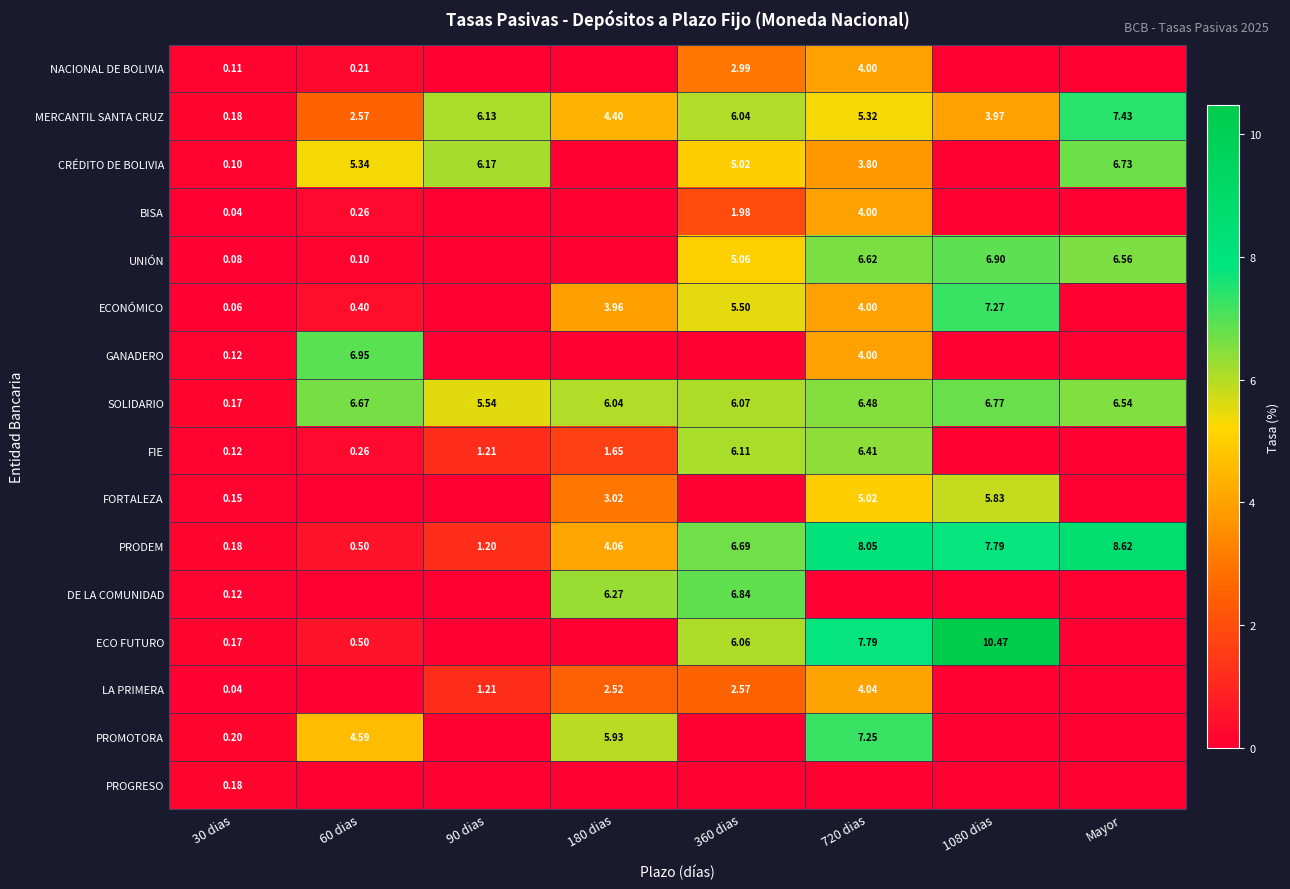

True or false: SOLIDARIO has a value of 7.4 at 90 dias.

False